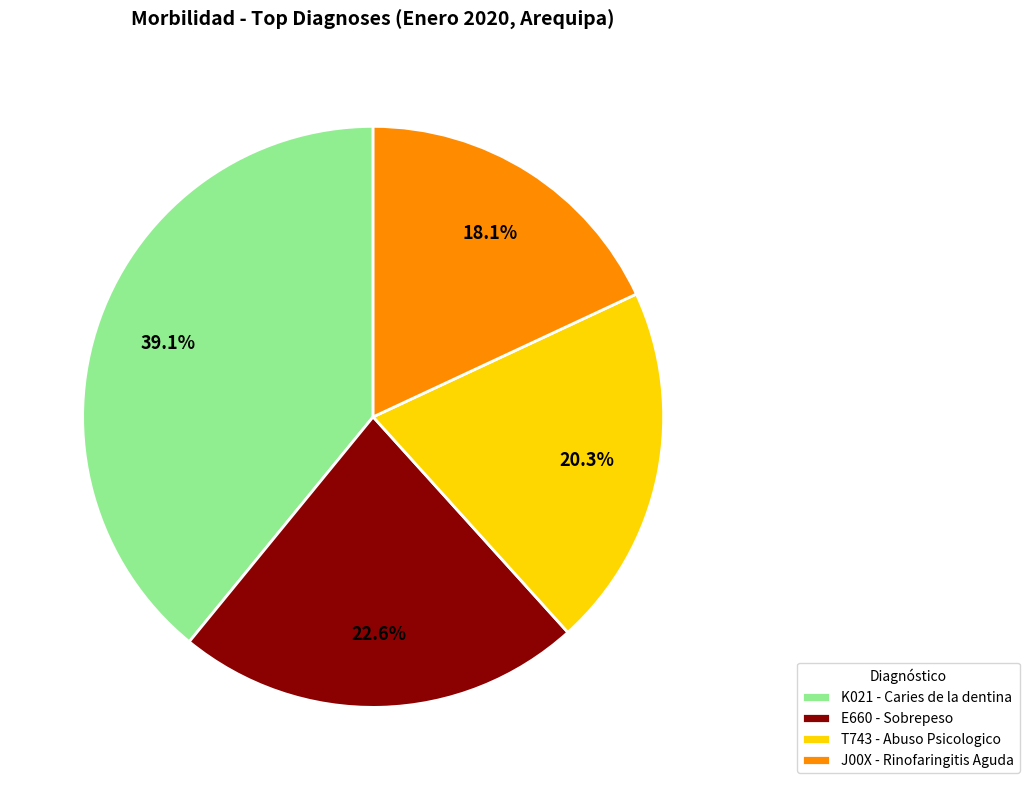

Does E660 - Sobrepeso represent more than half of the total?

No